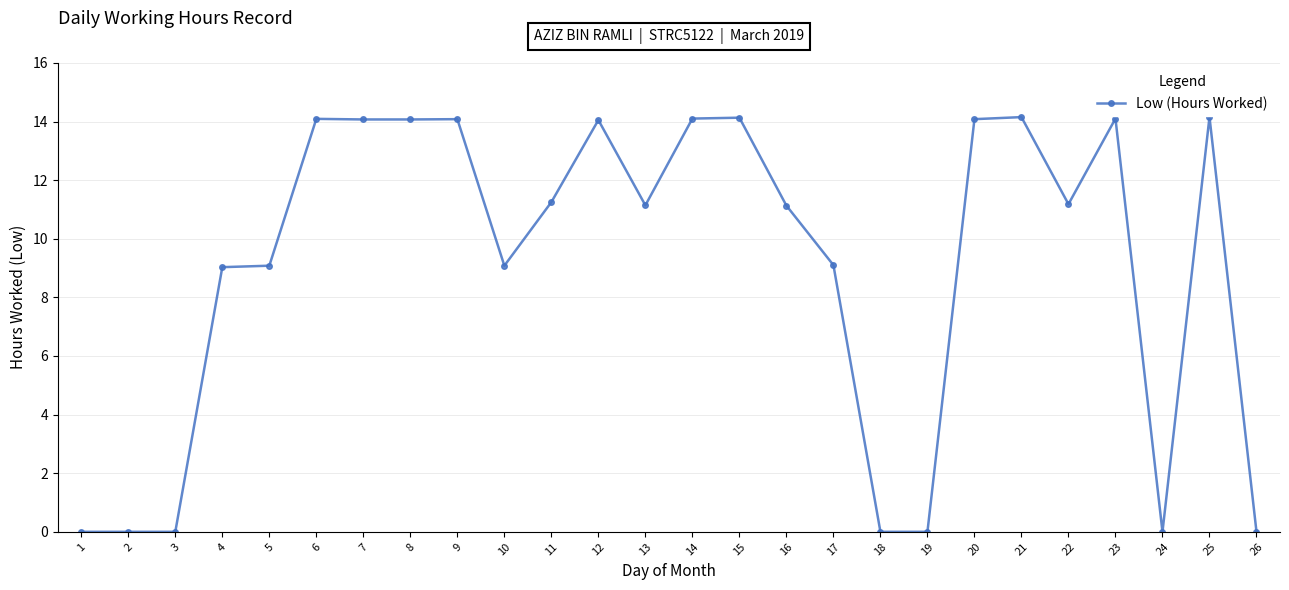

What is the change in value from 10 to 26?

-9.1